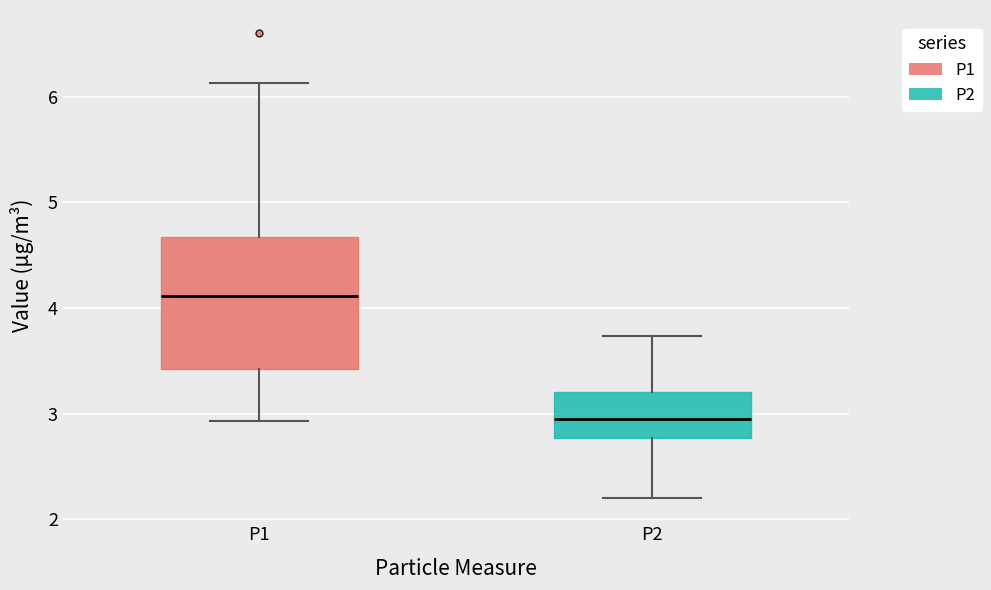

Which box is the tallest, from its lower edge to its upper edge?

P1